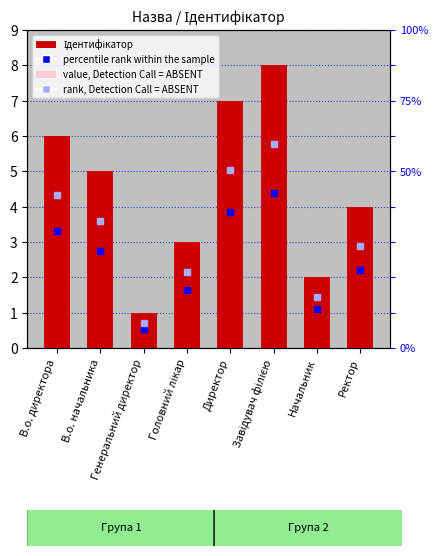

Which category has the lowest value across all series?

Генеральний директор